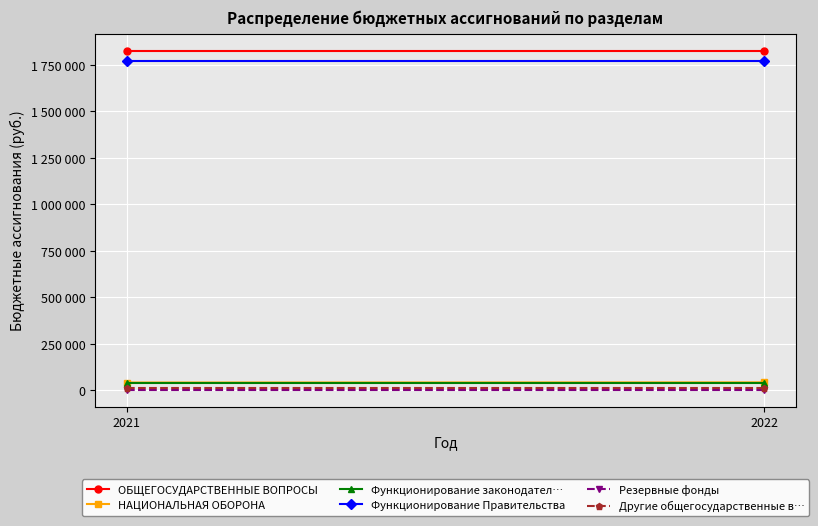

How many lines are shown in the chart?

6